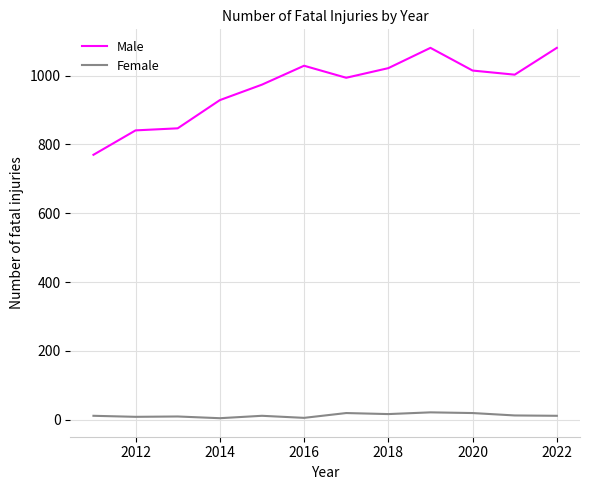

What is the greatest value displayed?

1081